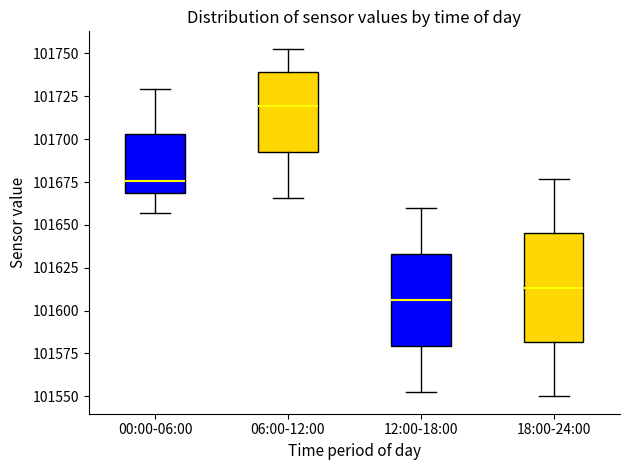

Where does the median line of the box for 12:00-18:00 sit on the y-axis? The values are not printed on the chart, so give them approximately, as read against the axis.

101605